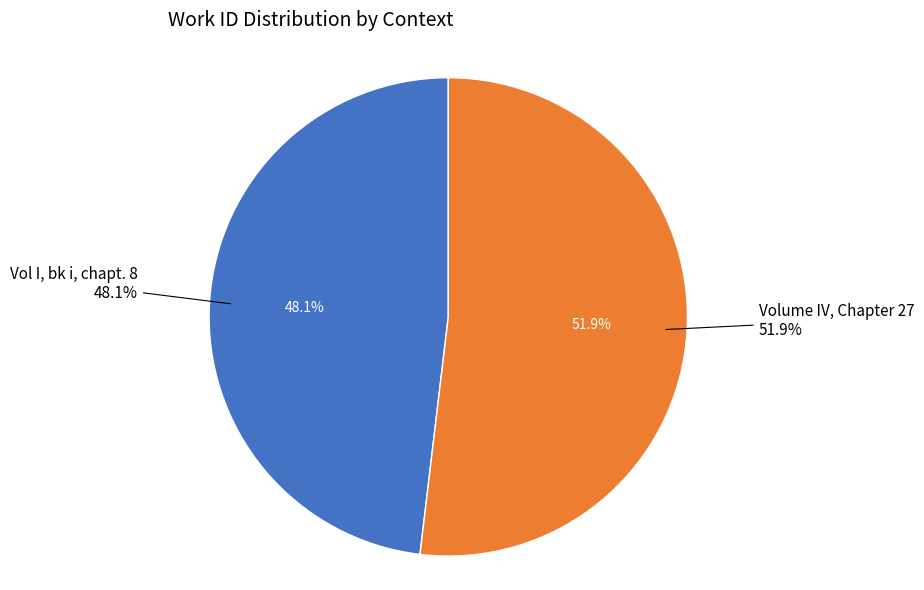

The Volume IV, Chapter 27 slice represents 39% of the pie. True or false?

False